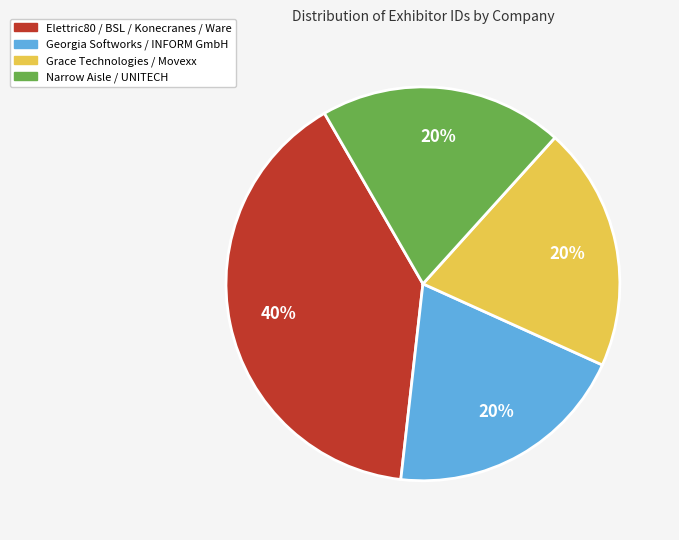

Is there any slice that represents more than half of the pie?

No